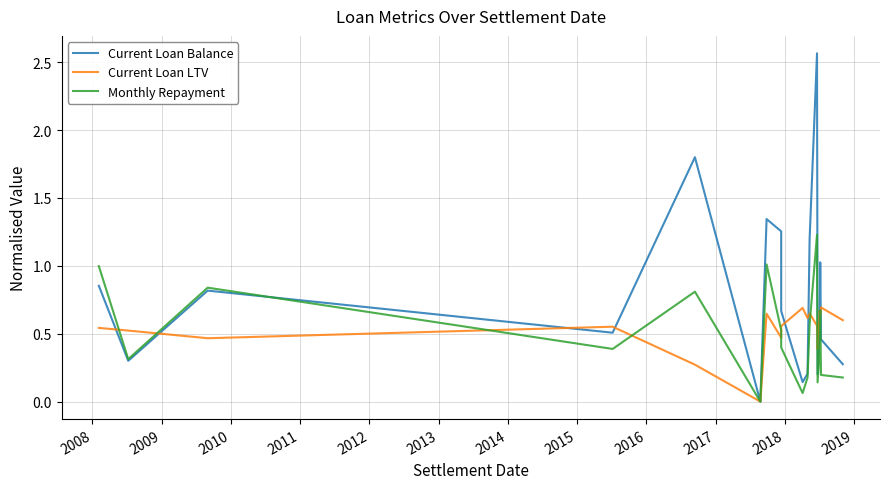

True or false: Monthly Repayment has more than 2 interior local peaks.

True